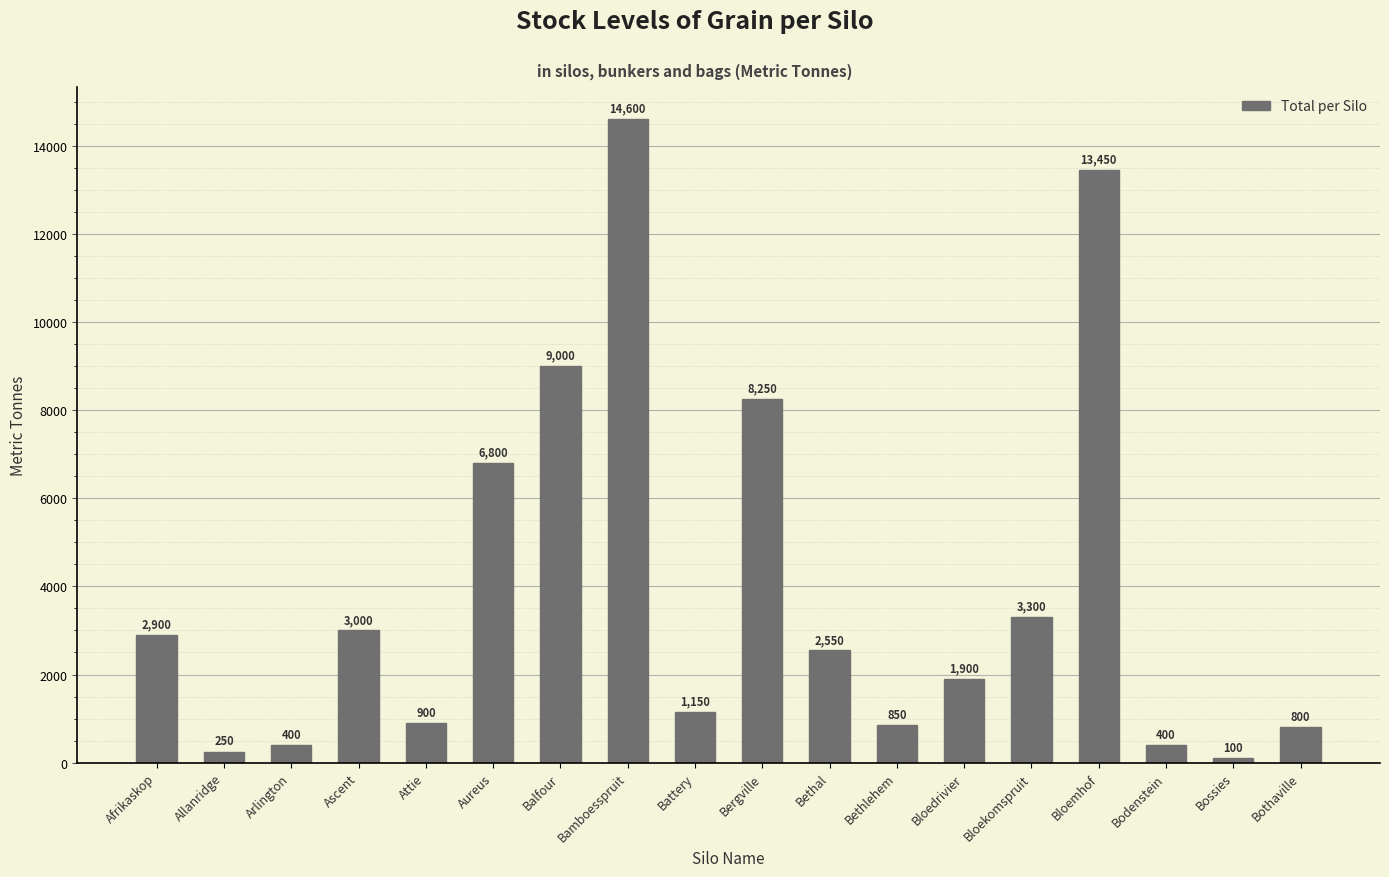

At which label does the data first exceed 2550?

Afrikaskop